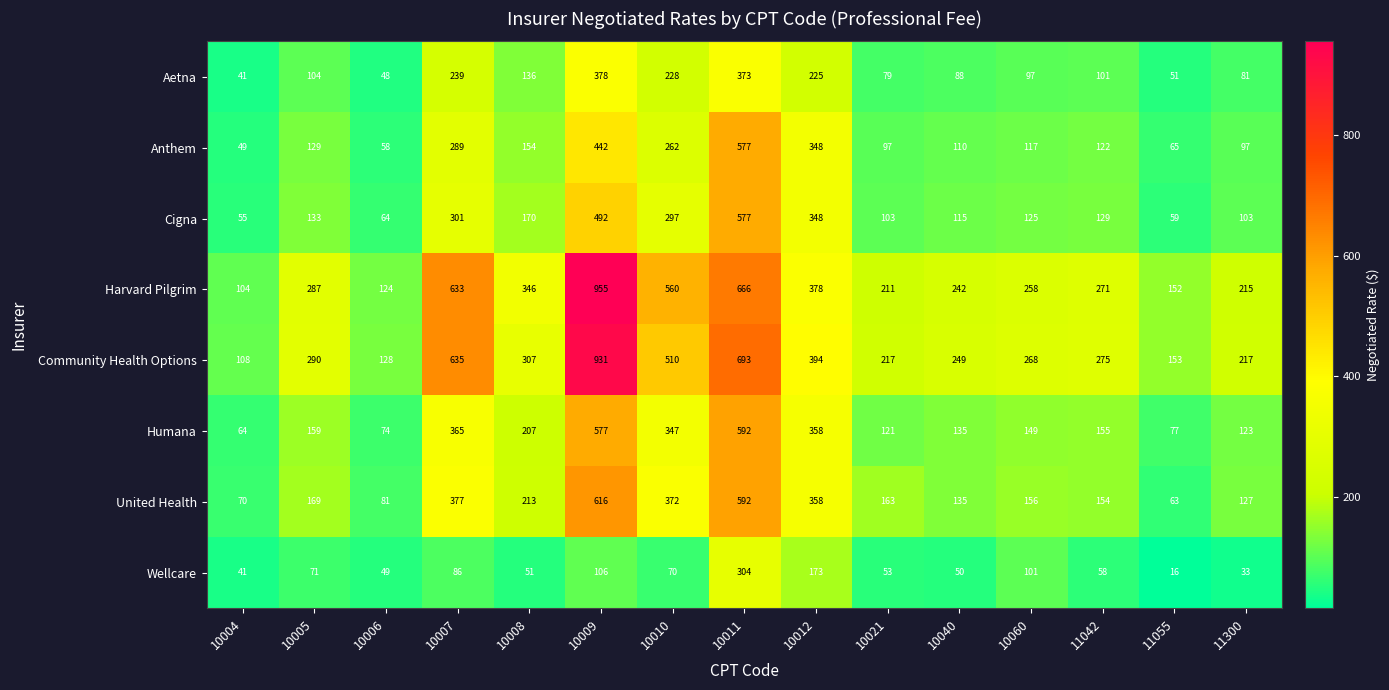

Which series changed the most between 10008 and 10060?

Harvard Pilgrim